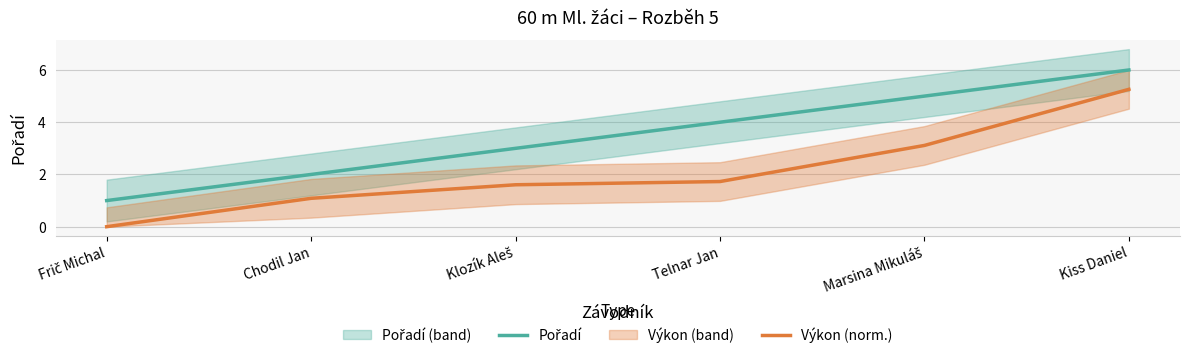

Rank the categories by Výkon (norm.) value from highest to lowest.

Kiss Daniel, Marsina Mikuláš, Telnar Jan, Klozík Aleš, Chodil Jan, Frič Michal